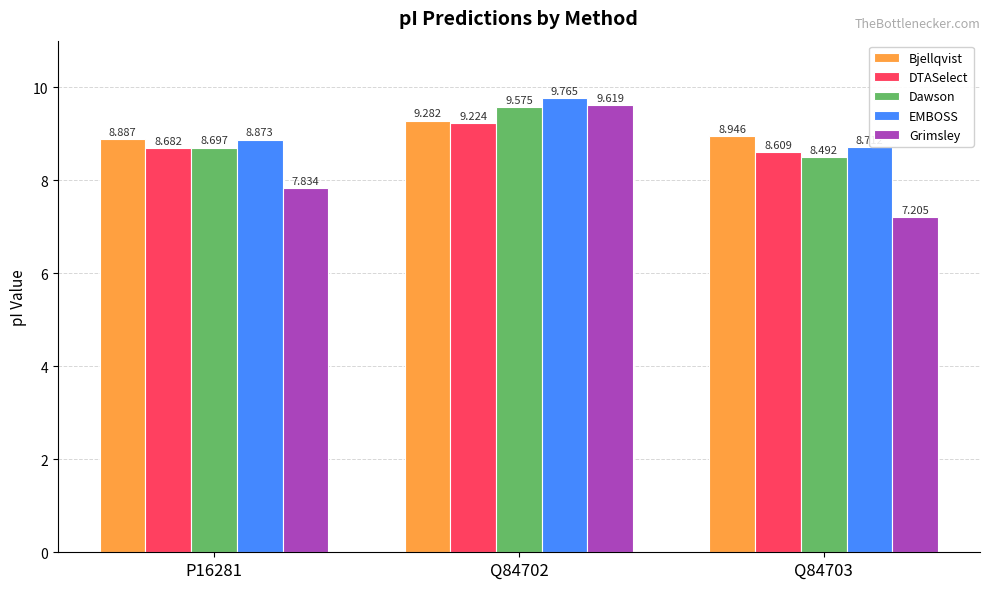

Which series changed the most between Q84702 and Q84703?

Grimsley